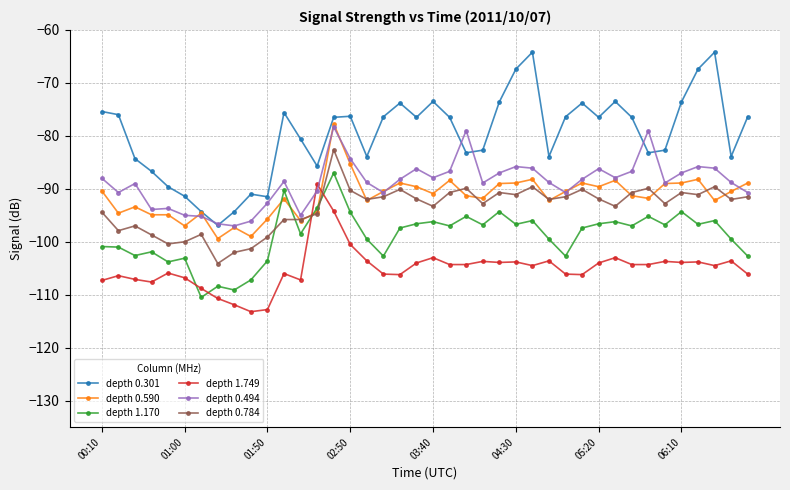

What are all the series names shown in the legend?

depth 0.301, depth 0.590, depth 1.170, depth 1.749, depth 0.494, depth 0.784